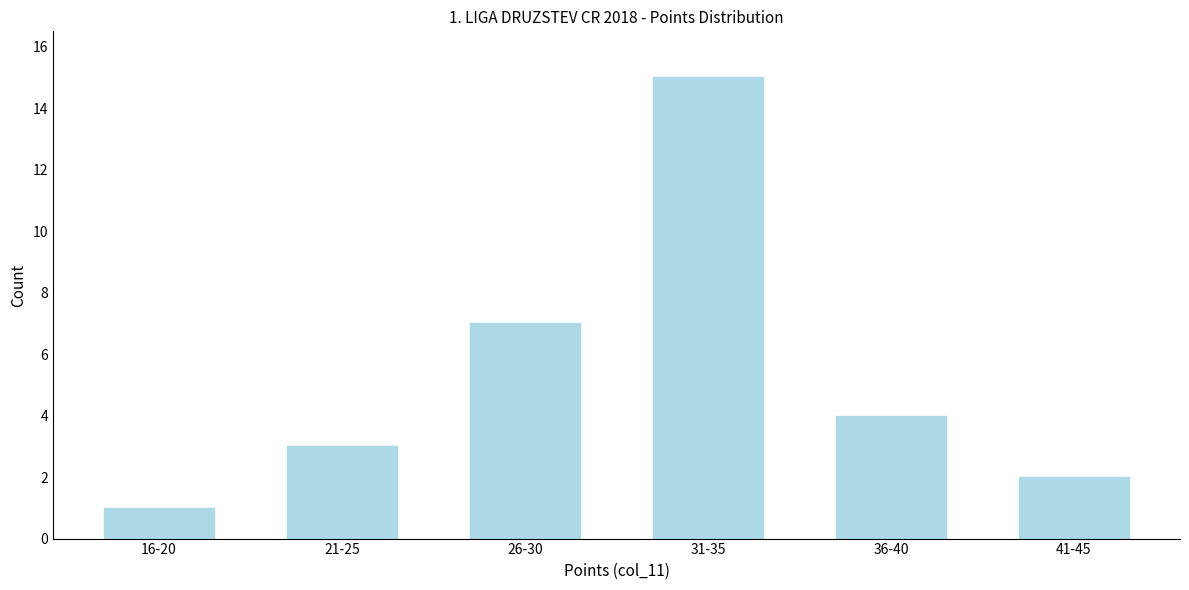

Reading left to right, what are all the values shown in this chart?

1	3	7	15	4	2